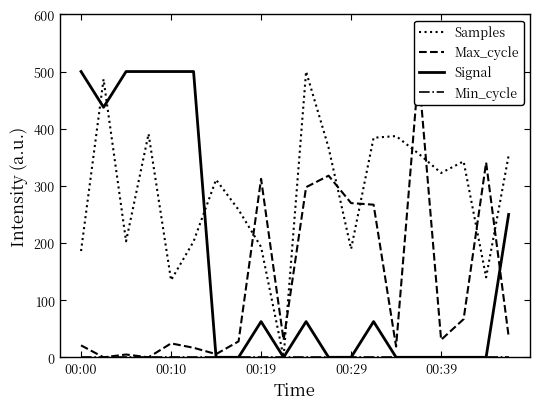

True or false: Min_cycle has more than 2 interior local peaks.

False